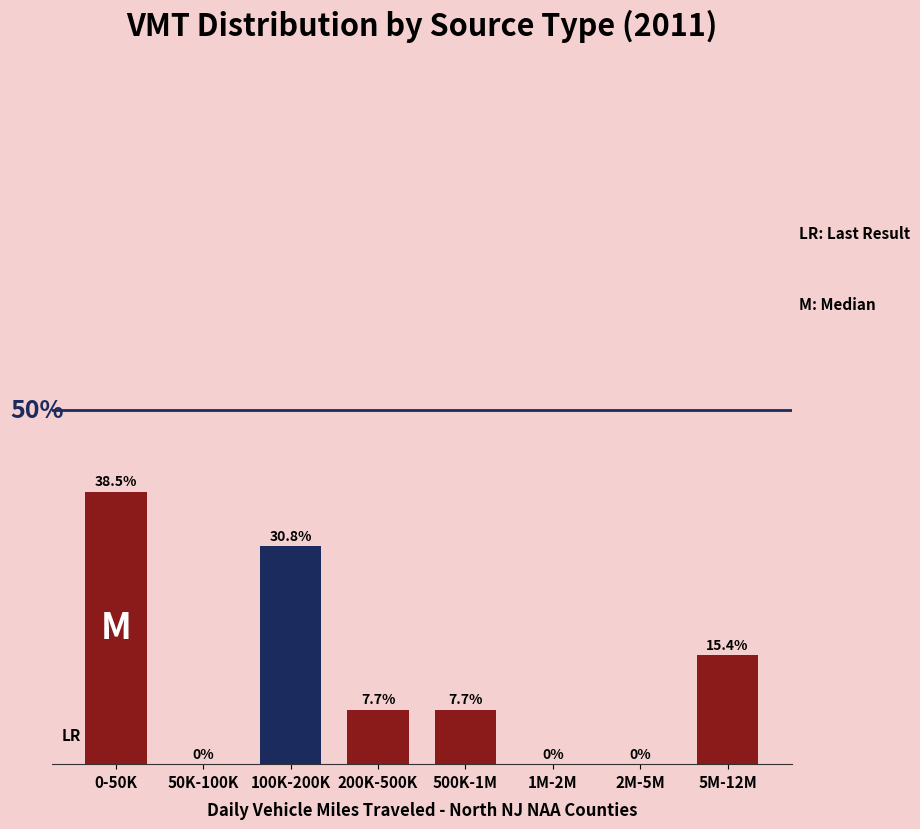

Which category has the highest value across all series?

0-50K